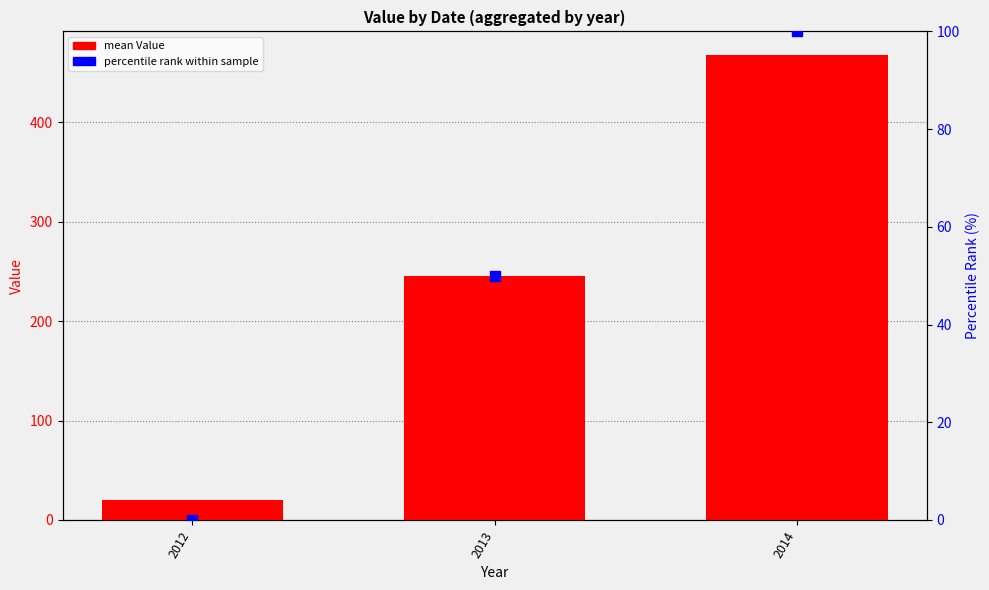

At which category is the sum across all series the highest?

2014